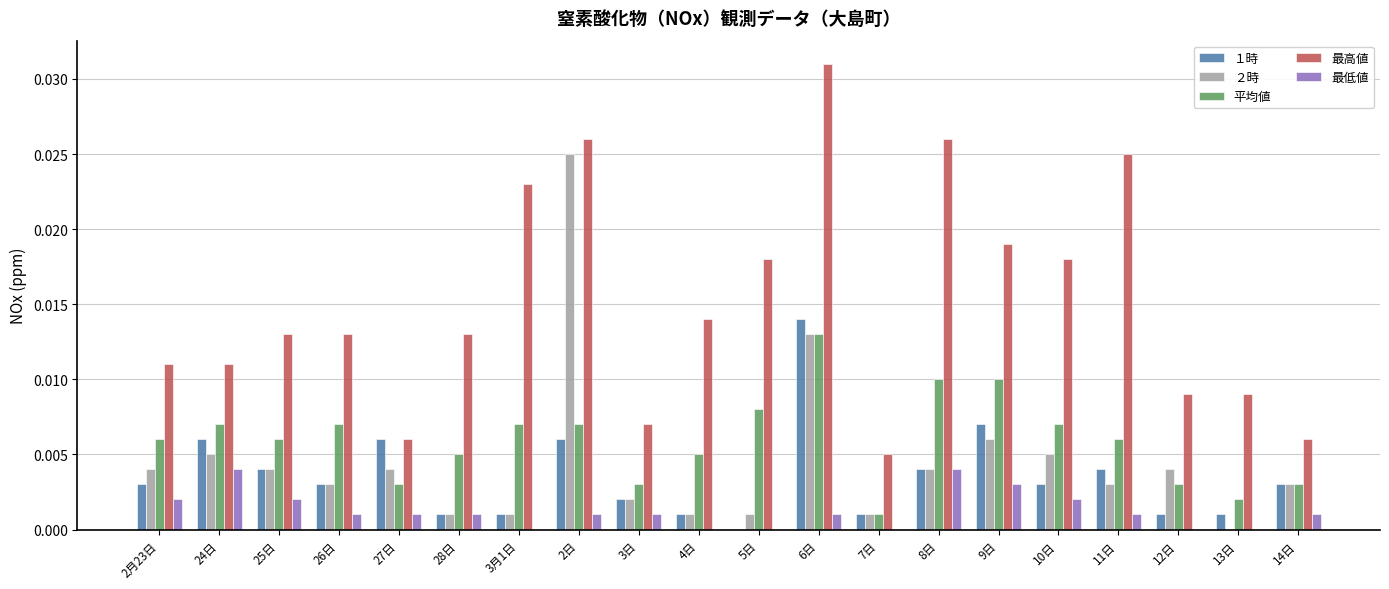

Which series has the widest spread of values?

最高値